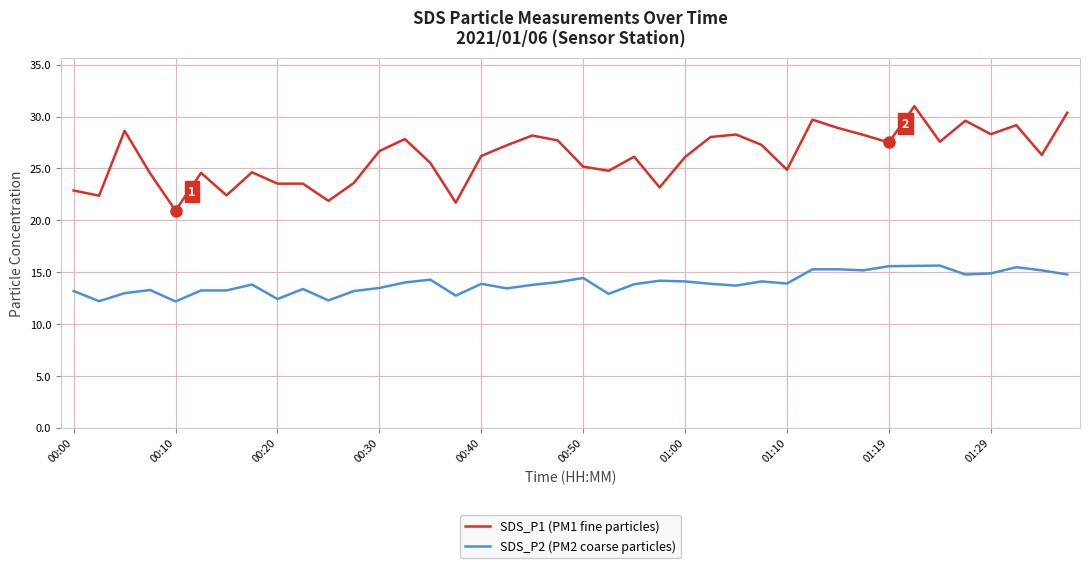

True or false: SDS_P2 (PM2 coarse particles) has more than 0 interior local peaks.

True